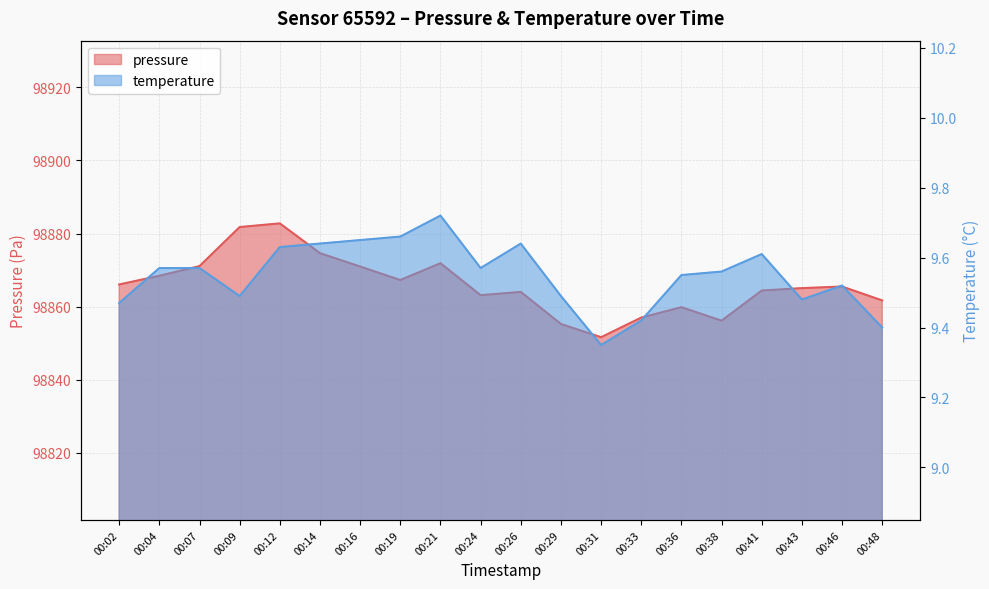

Between 00:16 and 00:26, which is larger?

00:16